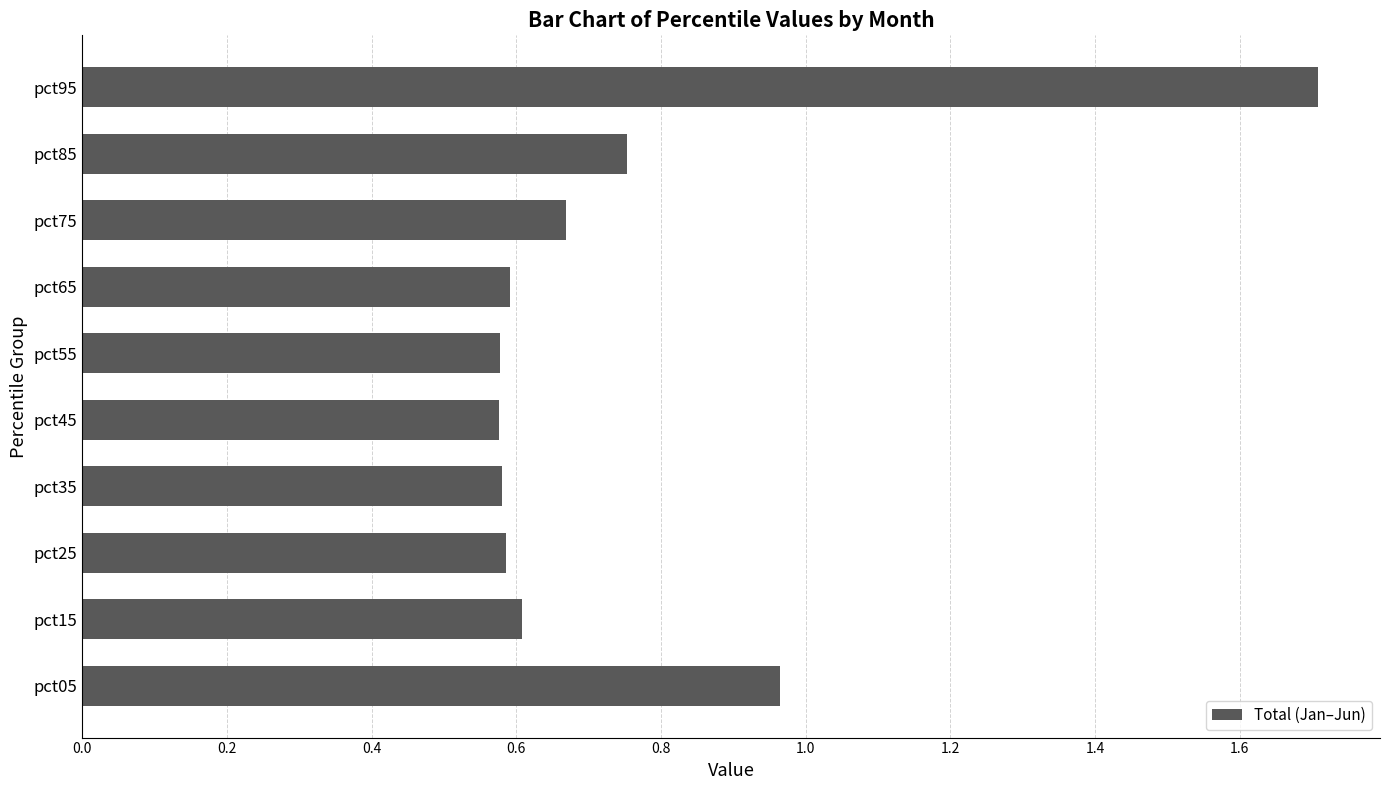

What is the sum of the values at pct35 and pct75?

1.2